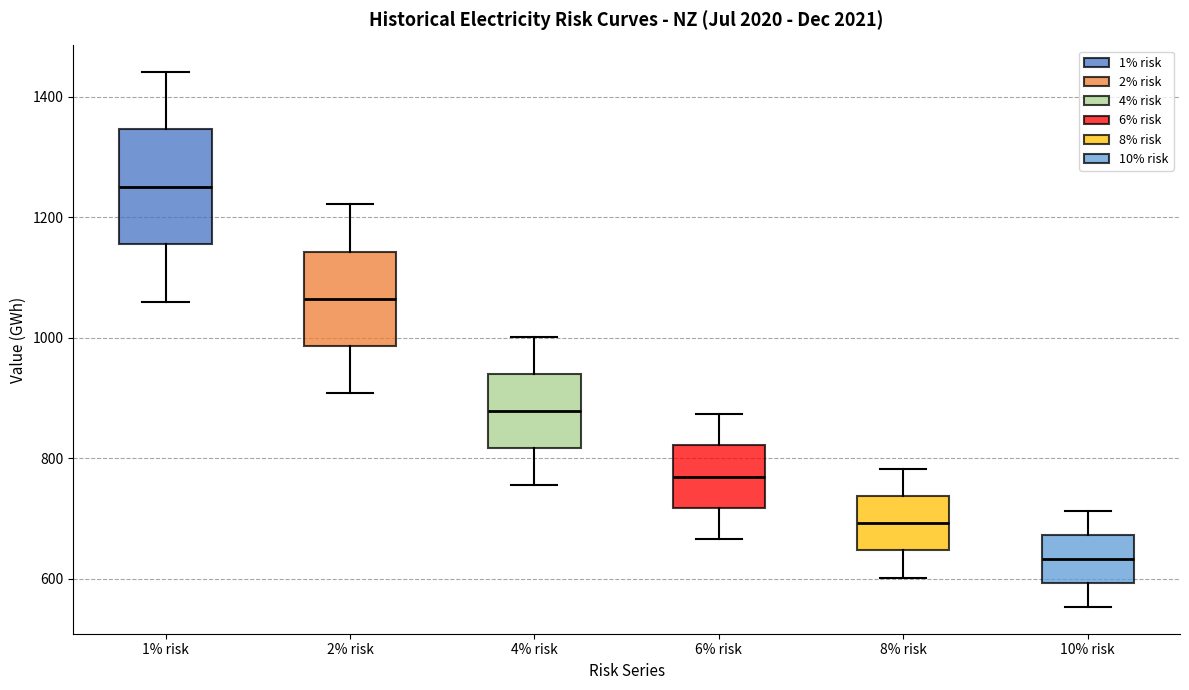

Which box is the tallest, from its lower edge to its upper edge?

1% risk